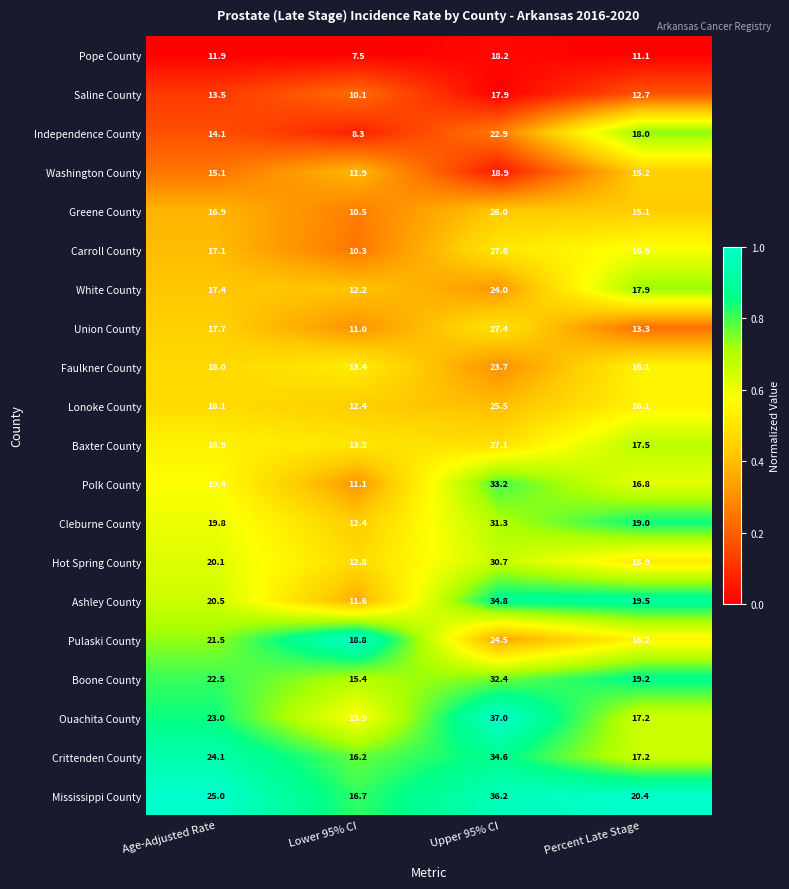

Is it true that Saline County equals 23.6 at Upper 95% CI?

False